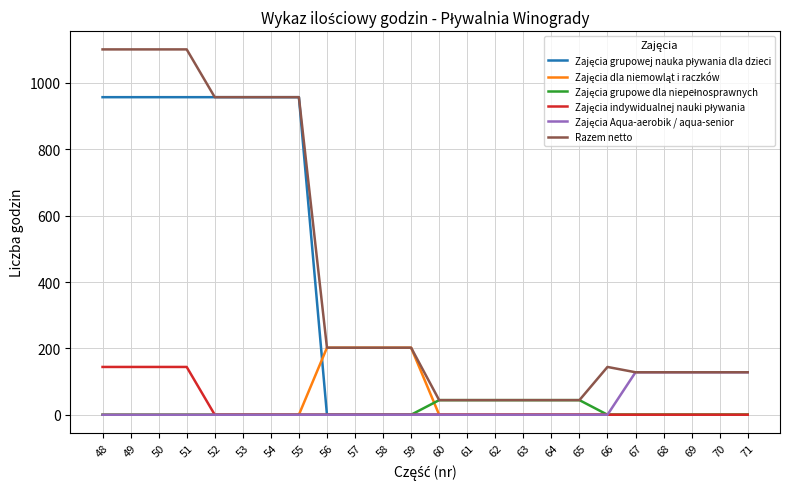

What is the maximum value shown in the chart?

1101